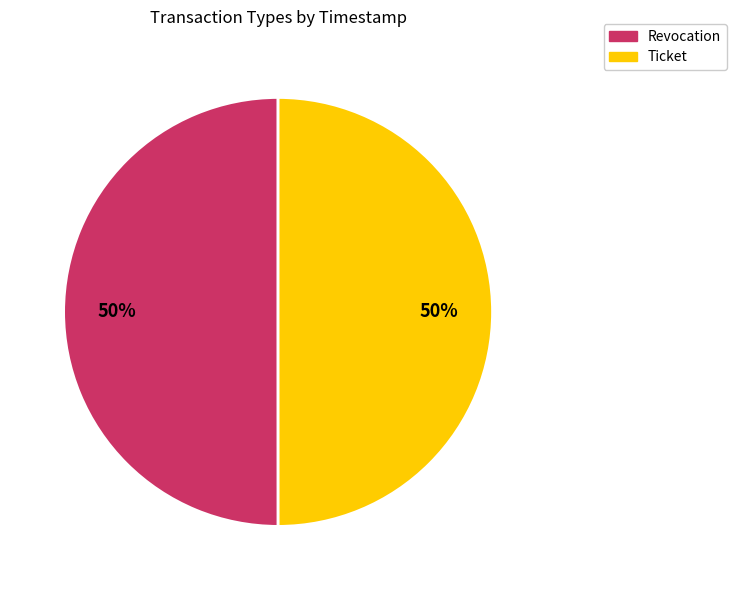

To the nearest percent, what is the combined percentage of Ticket and Revocation?

100%